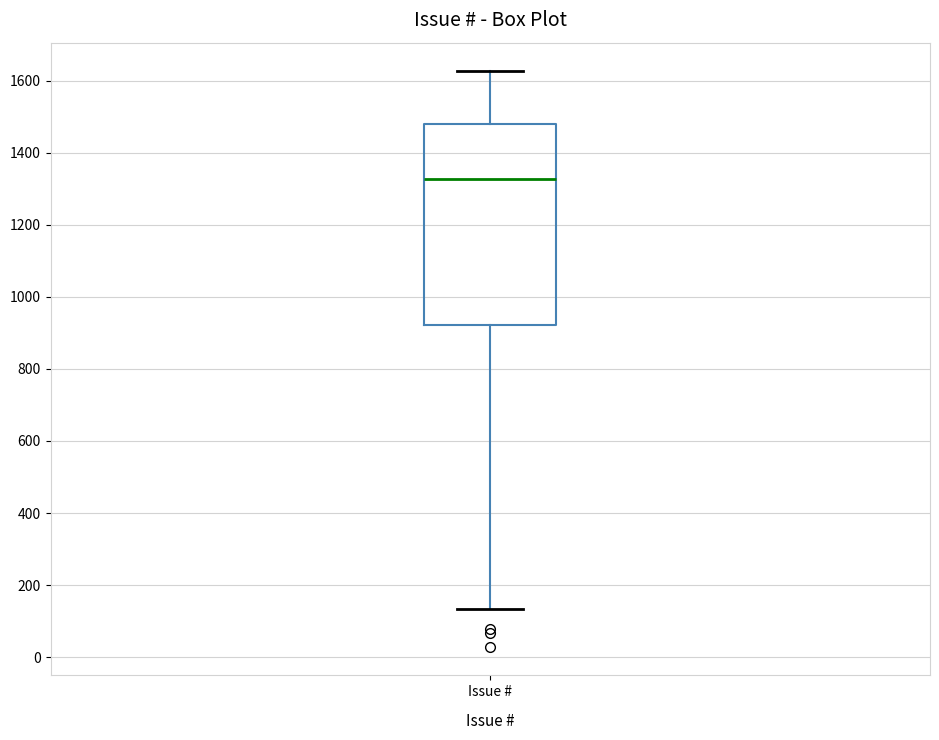

Read this box plot against the y-axis: the position of the median line, the range covered by the box, and the ends of both whiskers. The values are not printed on the chart, so give them approximately, as read against the axis.

median 1320, box 920 to 1480, whiskers 140 to 1620